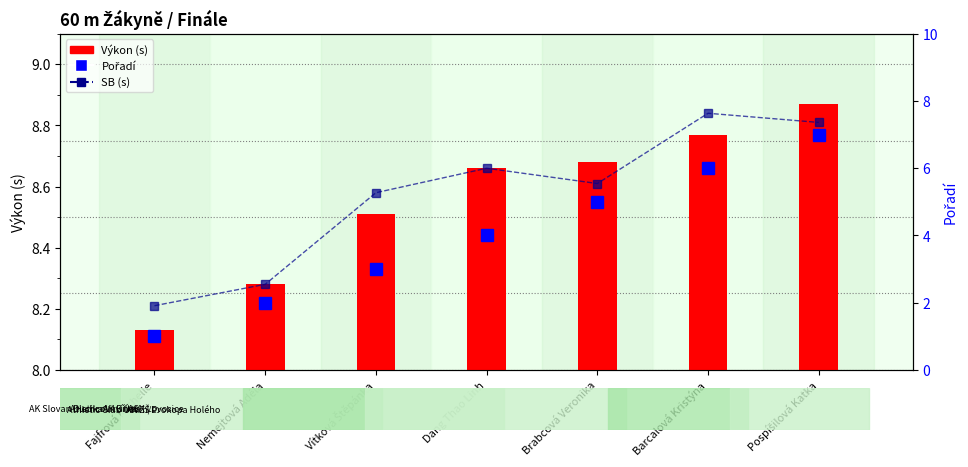

What are all the series names shown in the legend?

SB (s), Výkon (s), Pořadí